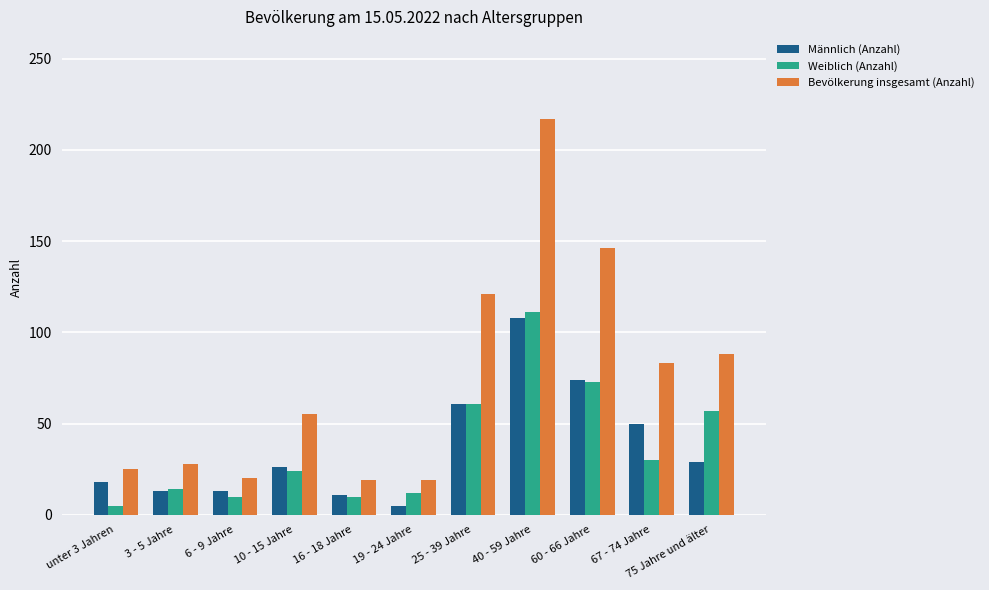

Which series has the widest spread of values?

Bevölkerung insgesamt (Anzahl)